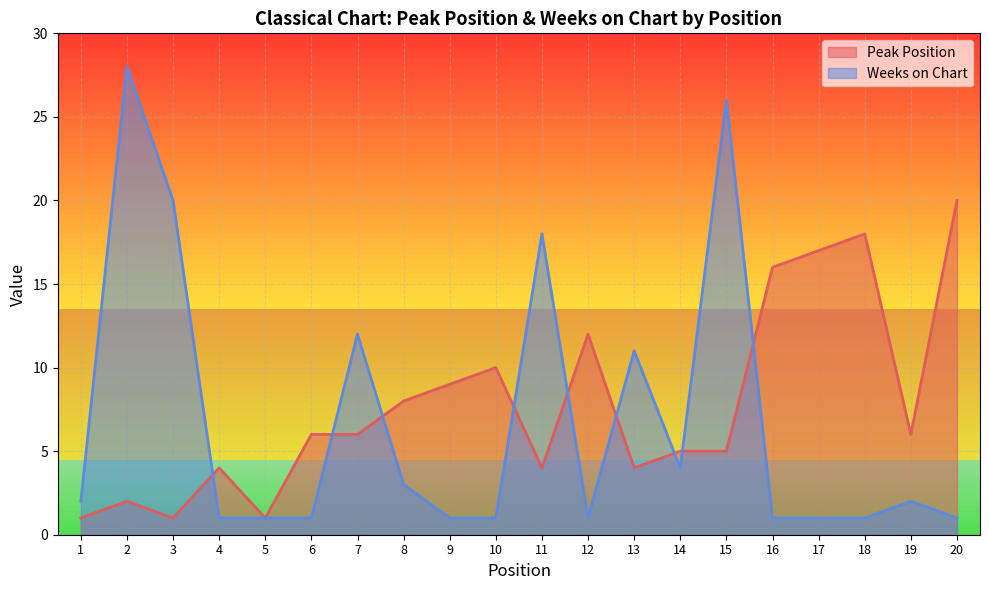

Is it true that Peak Position equals 6 at 7?

True